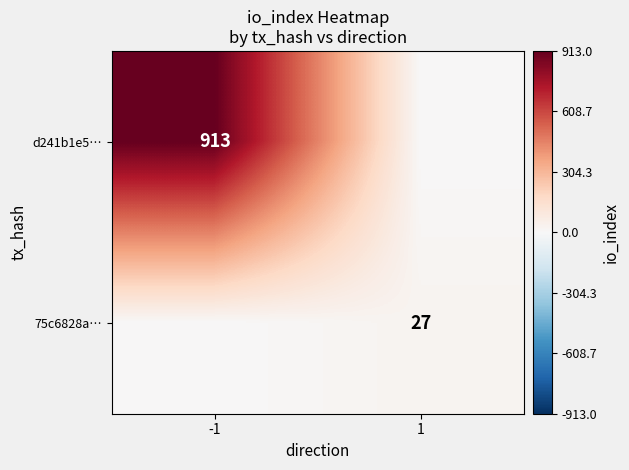

At which category is the sum across all series the highest?

-1